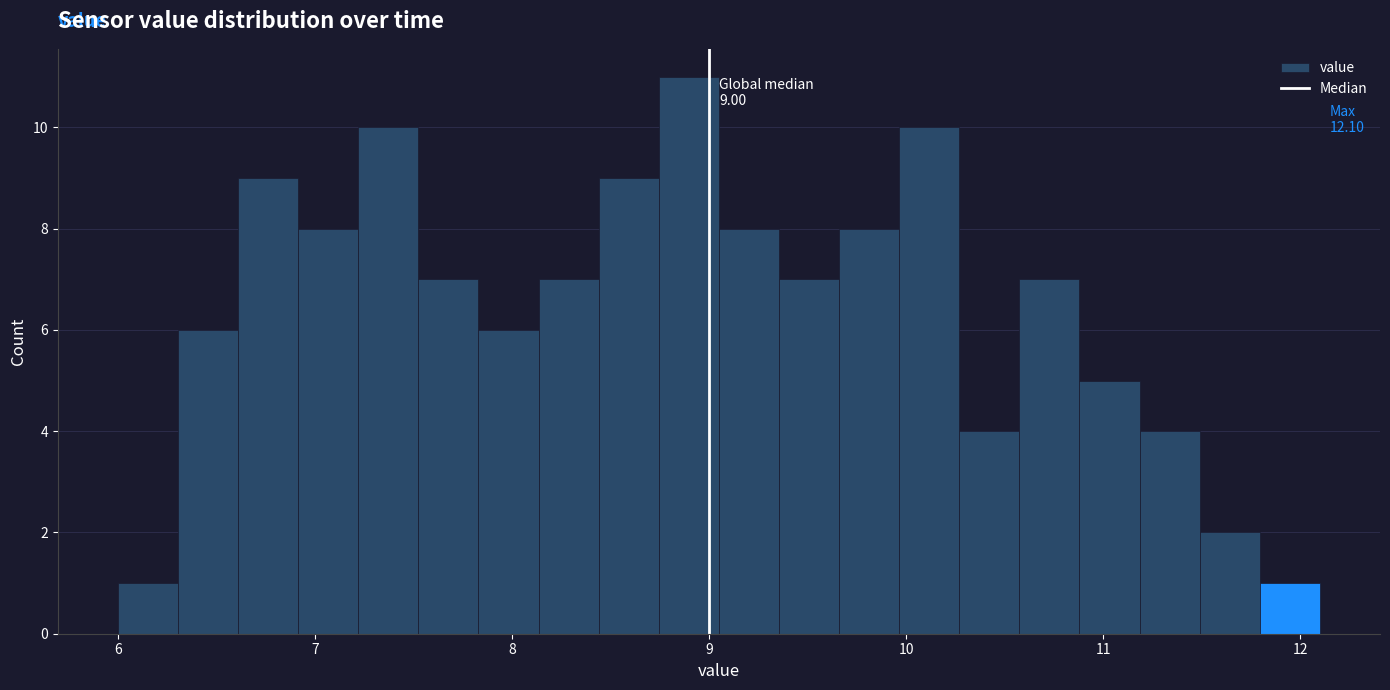

Read against the x-axis, roughly where is the centre of the tallest bar?

8.9